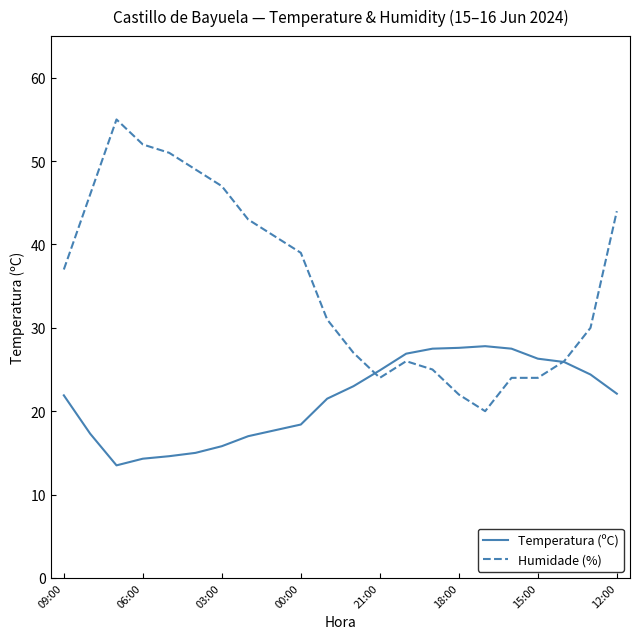

After their last crossing, which series has the higher values: Temperatura (ºC) or Humidade (%)?

Humidade (%)